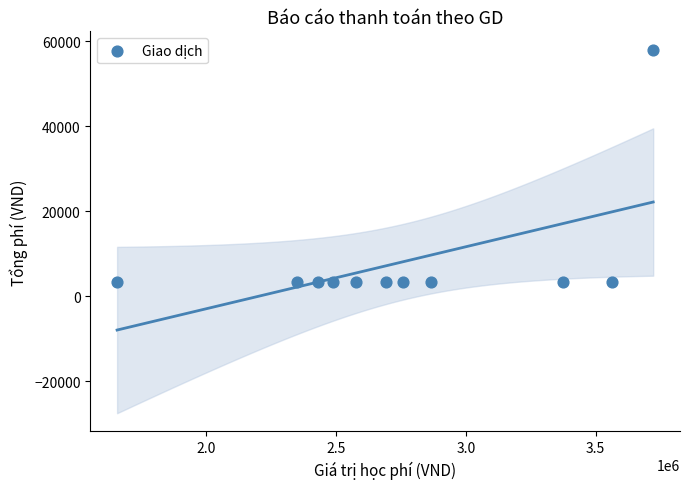

What is the average X value?

2770614